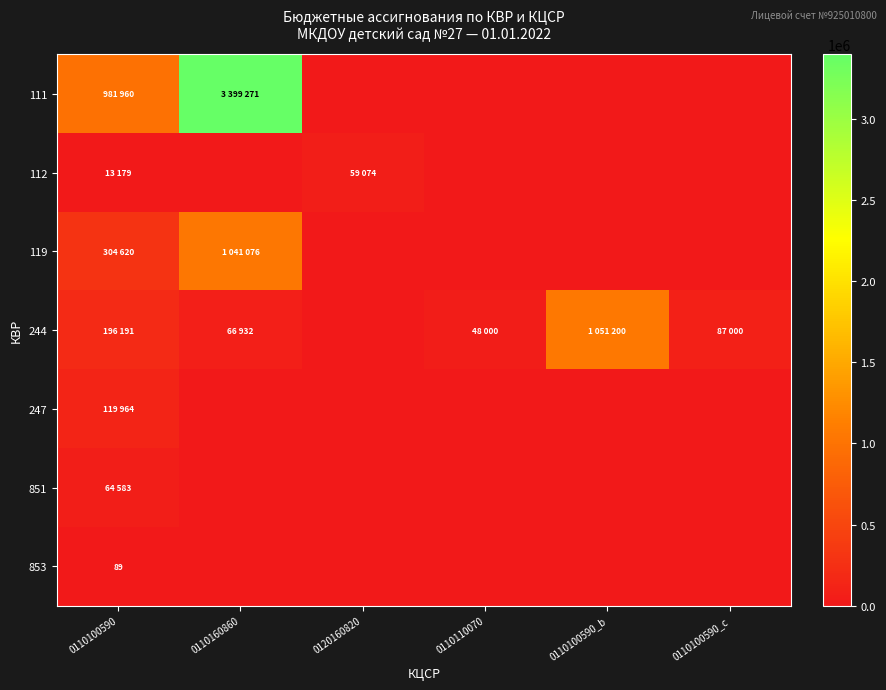

True or false: 853 has a value of 89 at 0110100590.

True